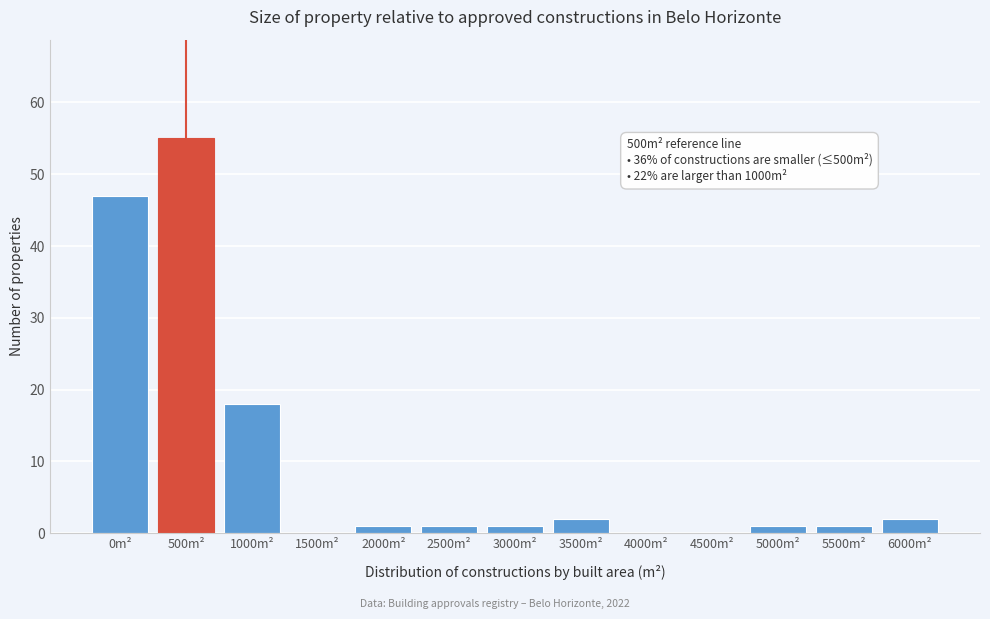

Reading left to right, transcribe all the data shown in this chart.

0m²=47	500m²=55	1000m²=18	1500m²=0	2000m²=1	2500m²=1	3000m²=1	3500m²=2	4000m²=0	4500m²=0	5000m²=1	5500m²=1	6000m²=2